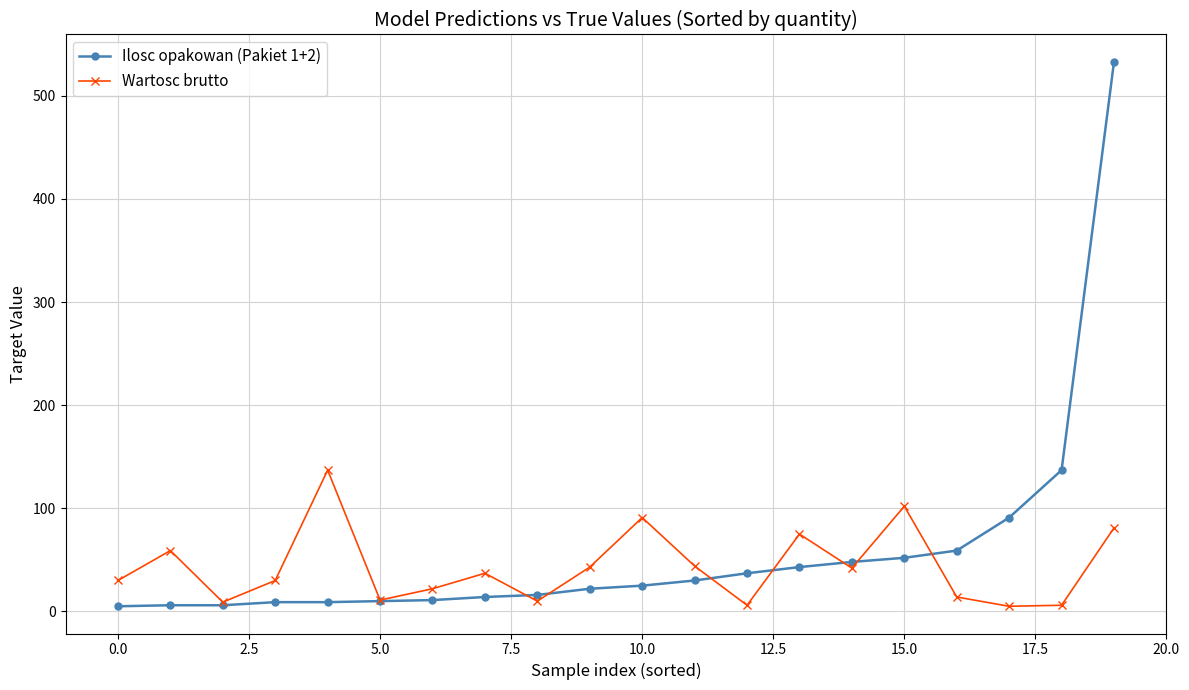

What are all the series names shown in the legend?

Ilosc opakowan (Pakiet 1+2), Wartosc brutto